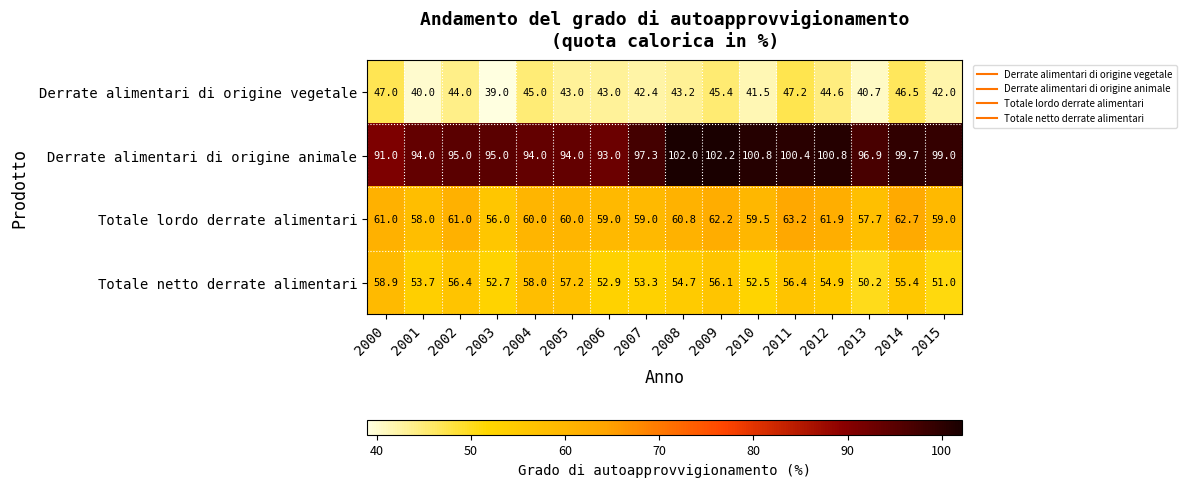

Rank the series by their maximum value, from highest to lowest.

Derrate alimentari di origine animale, Totale lordo derrate alimentari, Totale netto derrate alimentari, Derrate alimentari di origine vegetale